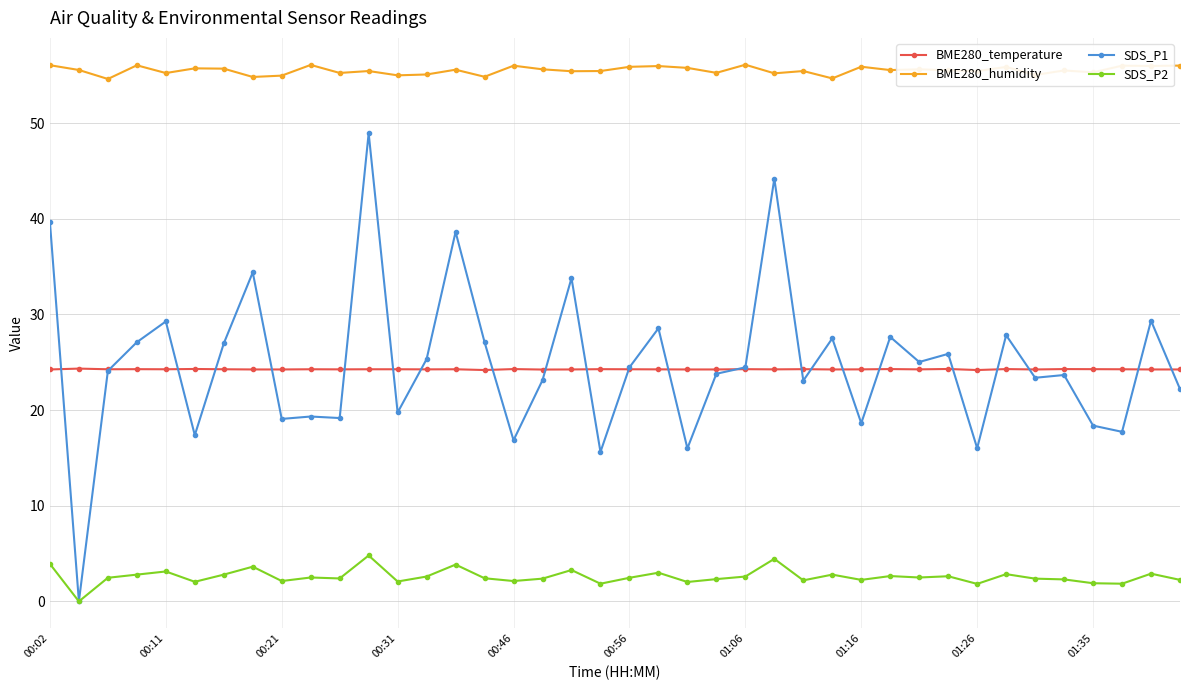

What is the value of the BME280_humidity point at the 9th from the left?

55.0